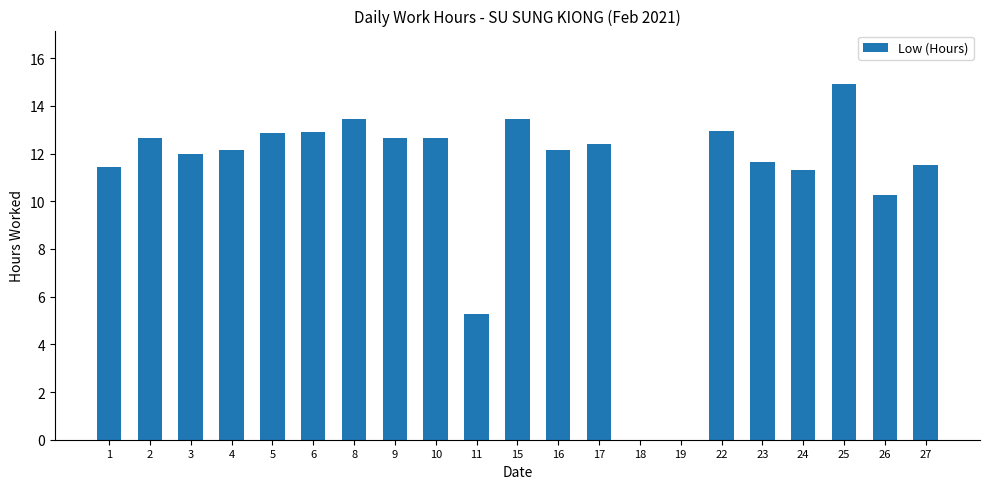

Where is the data nearest to the value 7?

11